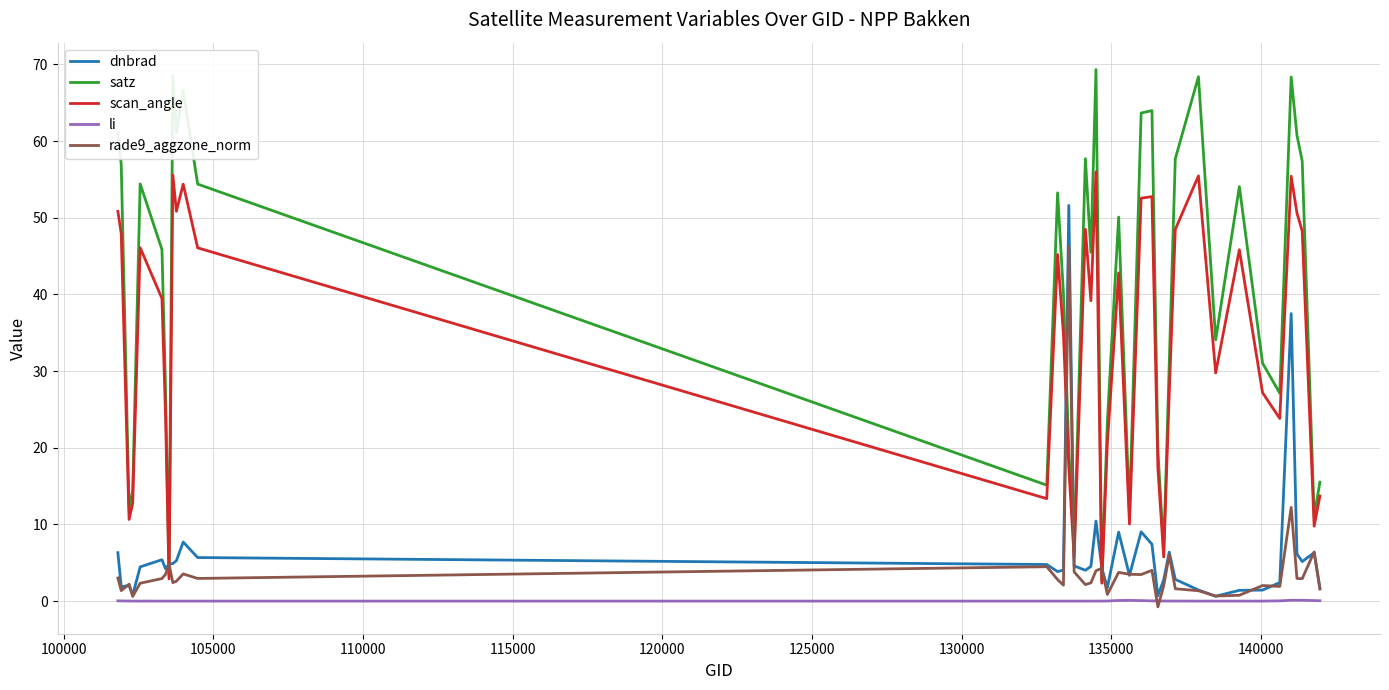

Which series has the largest range (max minus min)?

satz